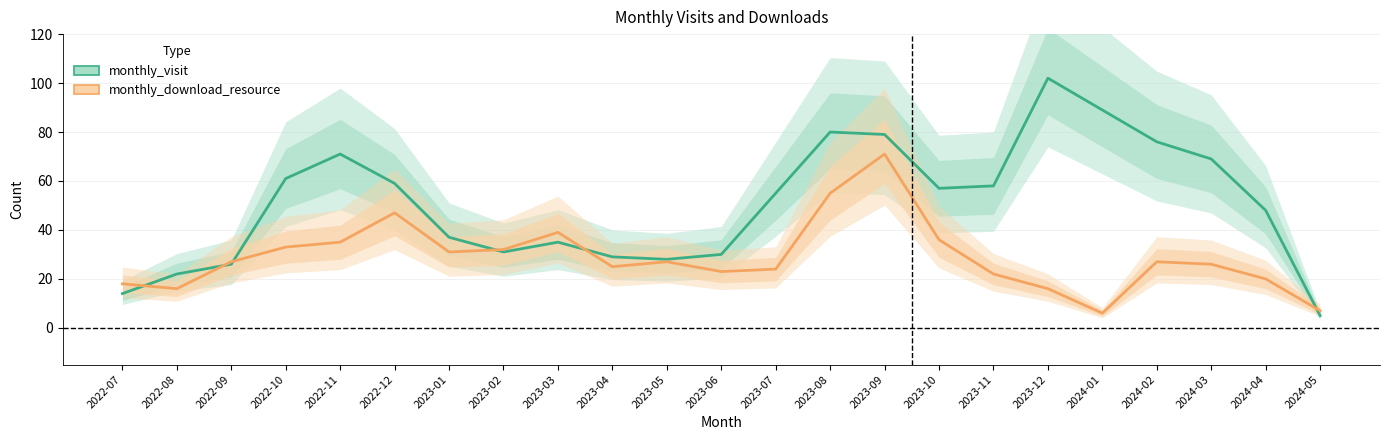

Reading left to right, extract all data points from this chart.

monthly_visit: 14	22	26	61	71	59	37	31	35	29	28	30	55	80	79	57	58	102	89	76	69	48	5
monthly_download_resource: 18	16	27	33	35	47	31	32	39	25	27	23	24	55	71	36	22	16	6	27	26	20	7